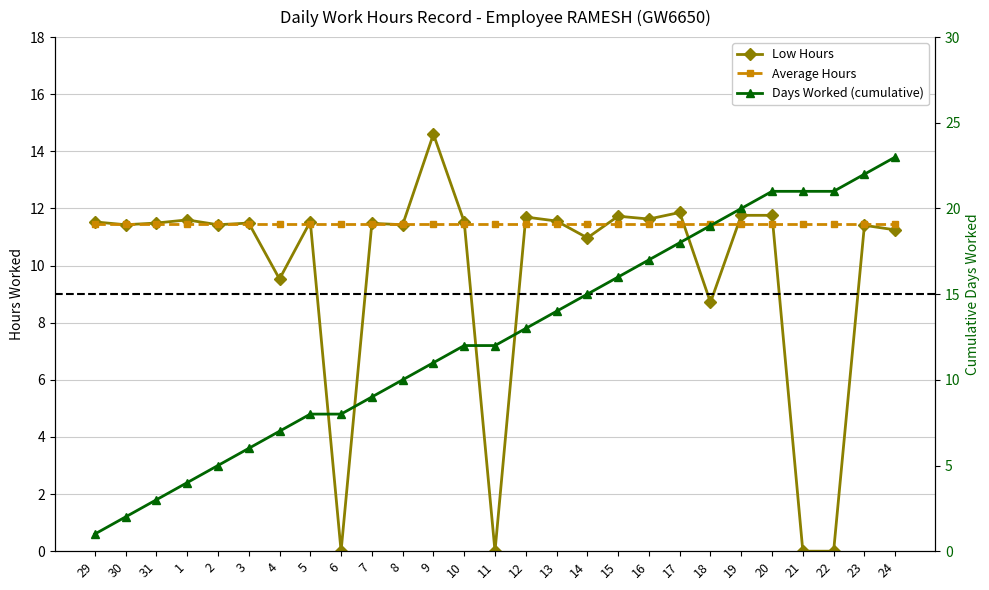

The Low Hours series shows 11.2 at 24. True or false?

True